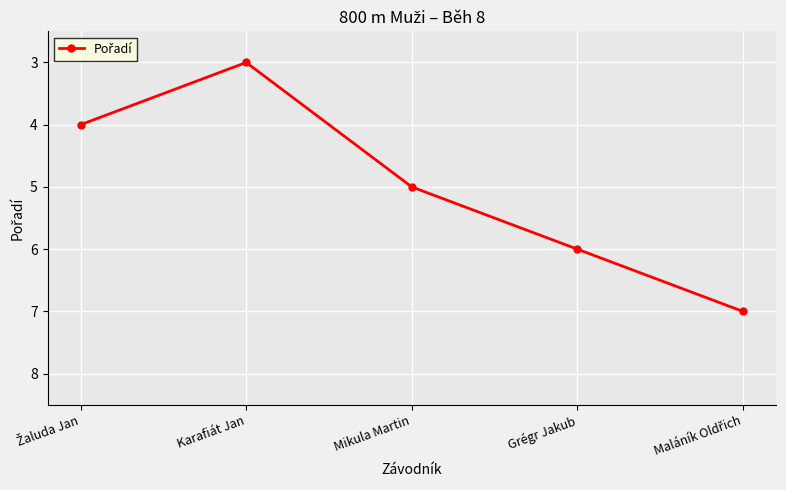

At which category does the chart reach its minimum across all series?

Karafiát Jan